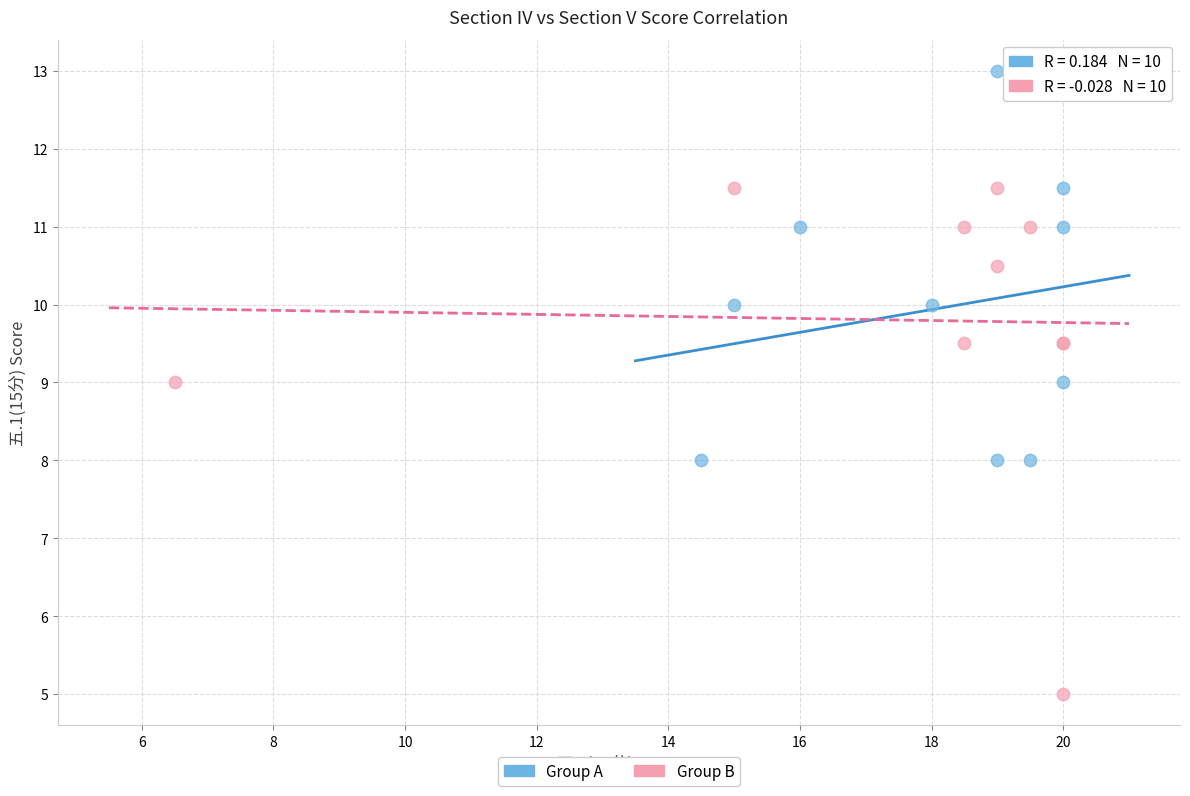

Which series reaches the minimum Y coordinate?

Group B